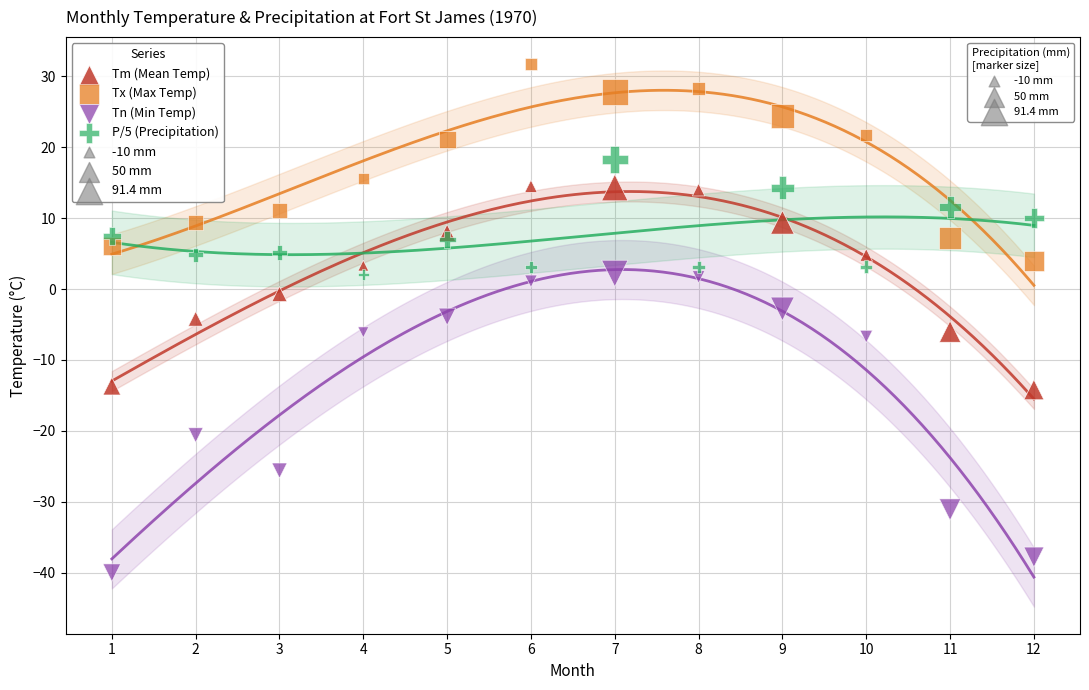

Across all data points, what is the range of Y values (max minus min)?

71.7